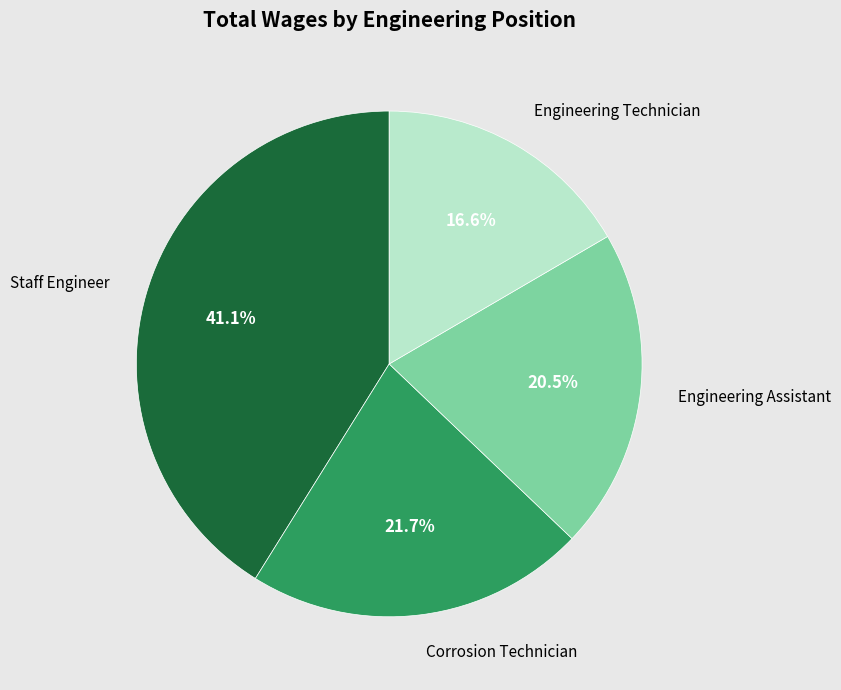

Does any single category account for the majority?

No